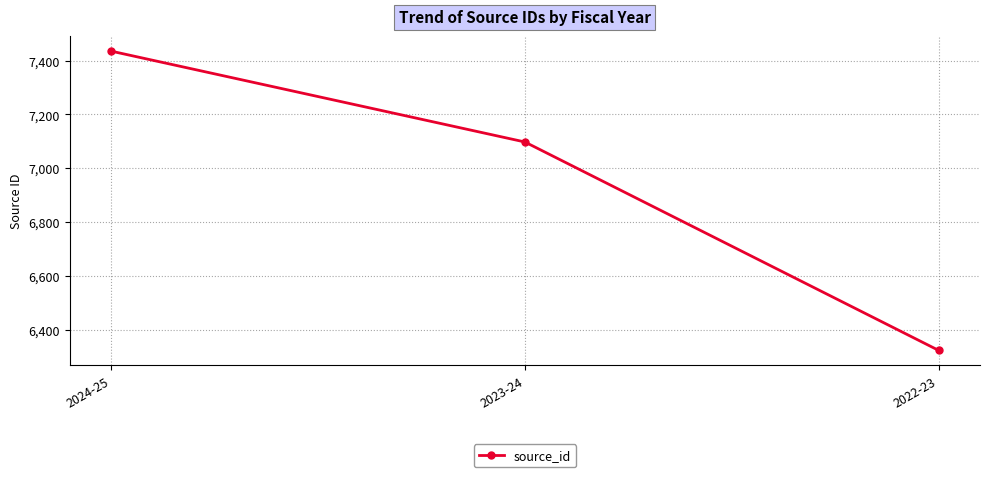

What is the change in value from 2024-25 to 2022-23?

-1110